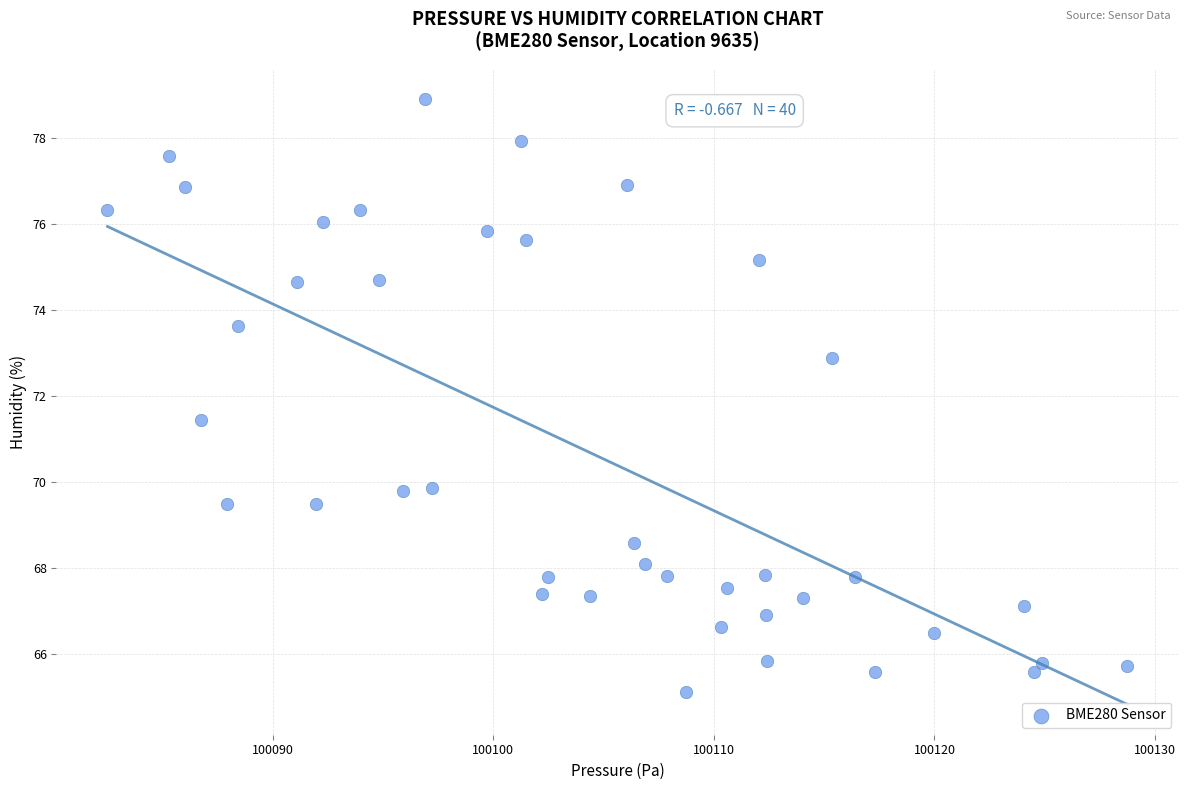

What Y value in the scatter plot is closest to 72?

71.5